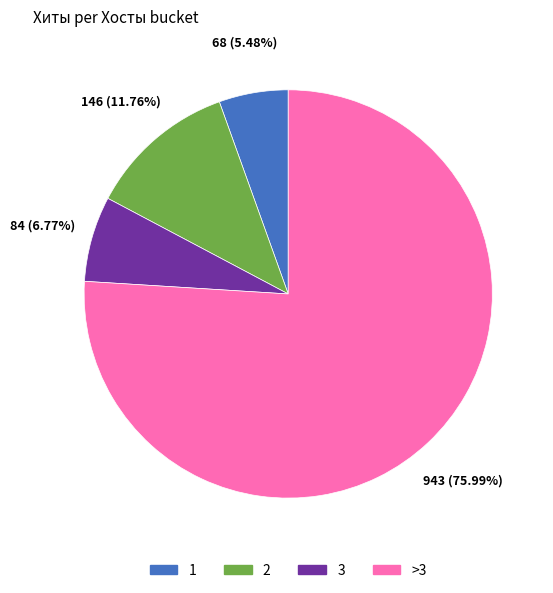

Is there a majority slice in this chart?

Yes